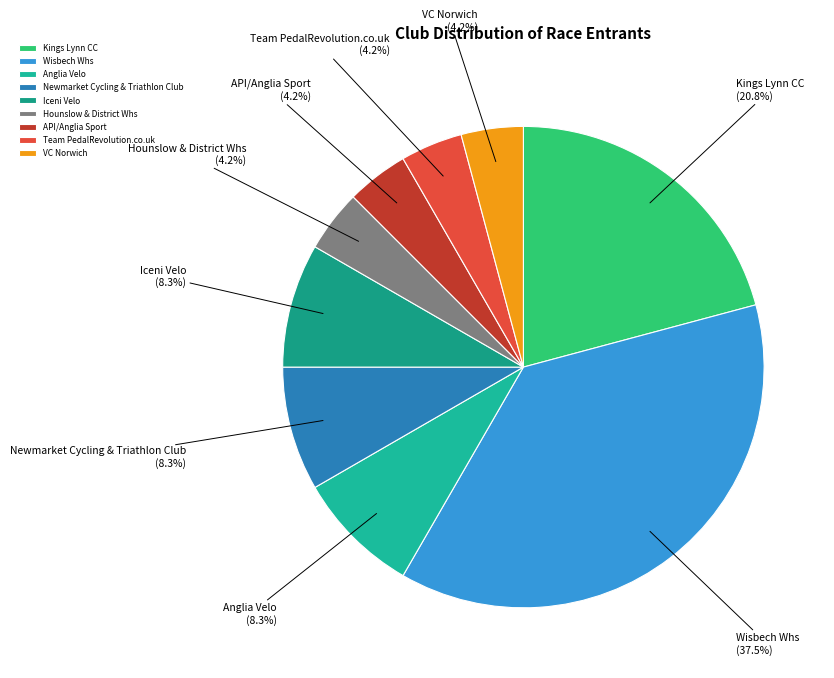

Between Hounslow & District Whs and Kings Lynn CC, which is larger?

Kings Lynn CC